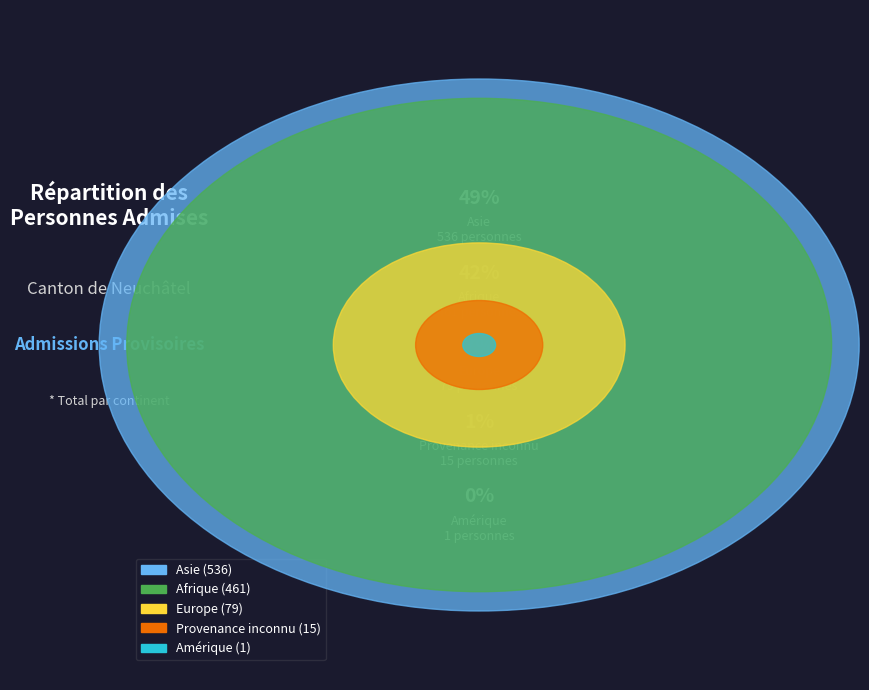

To the nearest percent, what is the combined percentage of Provenance inconnu and Amérique?

1%